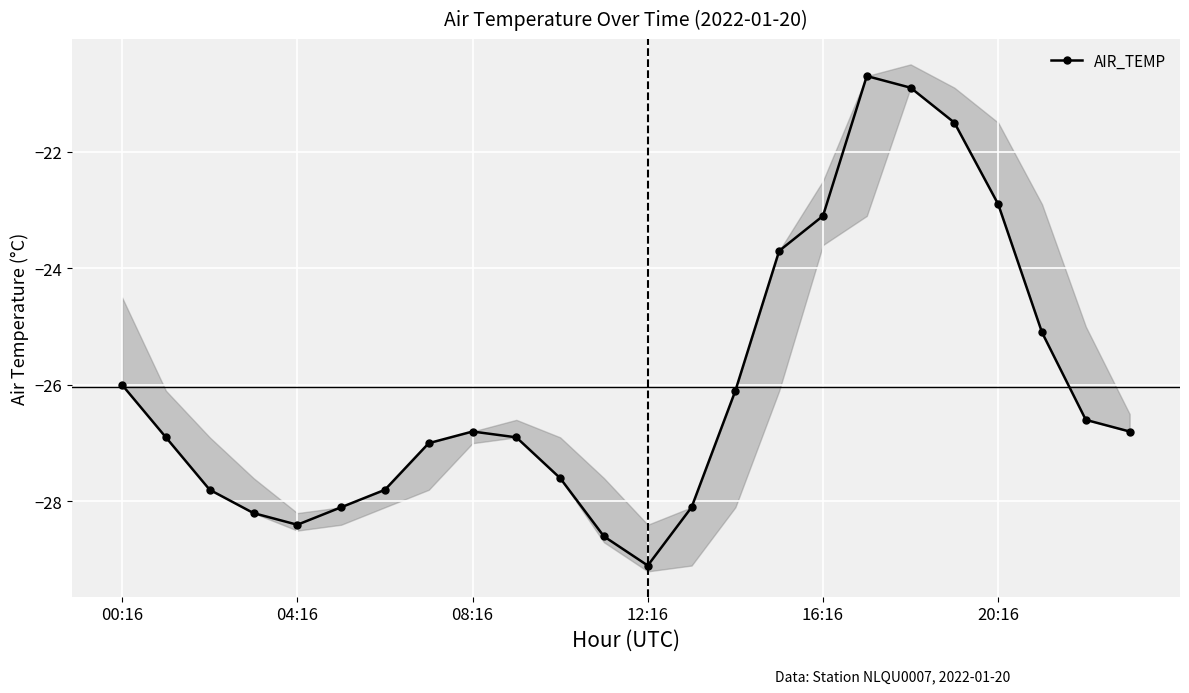

How many categories are shown in the chart?

24